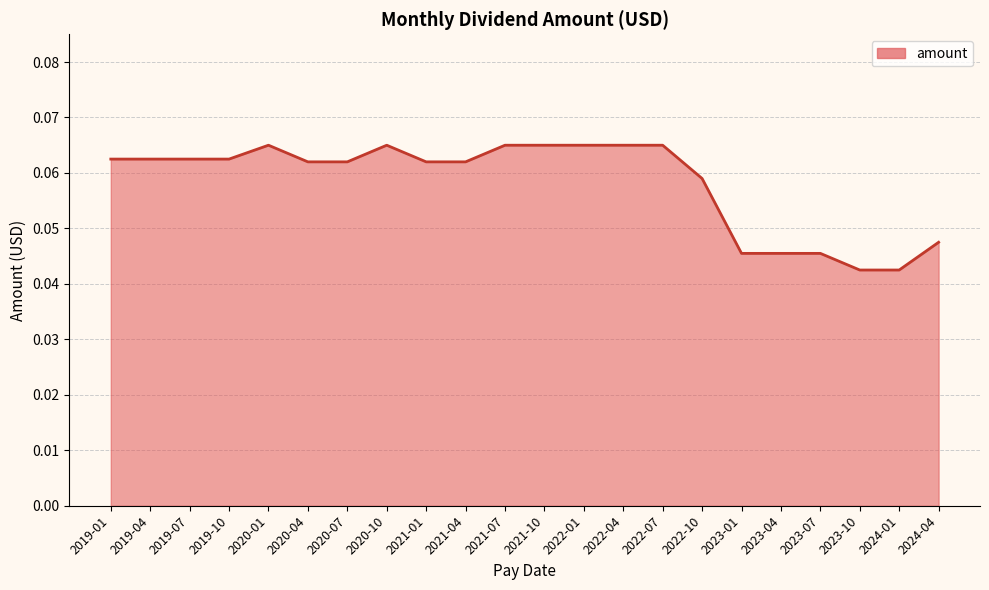

What position from the left is 2020-04?

6